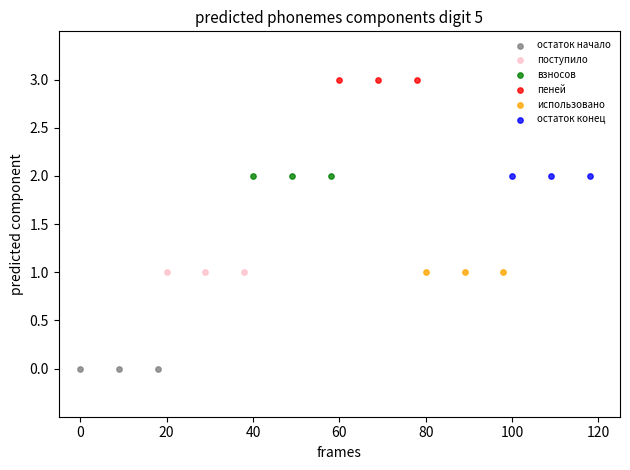

Which series contains the lowest Y value?

остаток начало